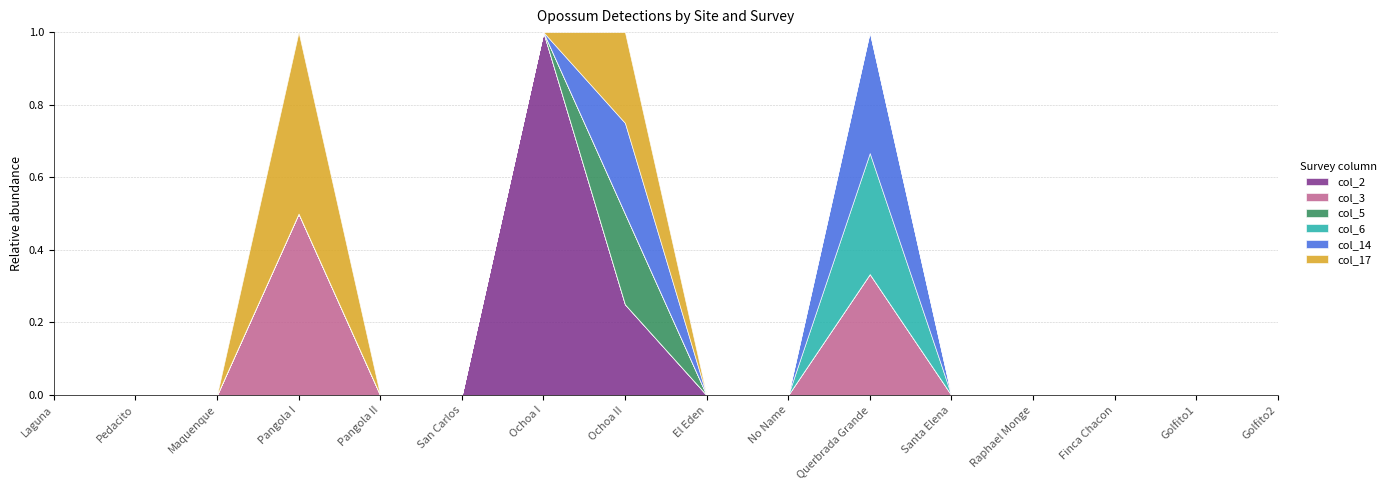

At which category does col_5 reach its first local peak?

Ochoa II